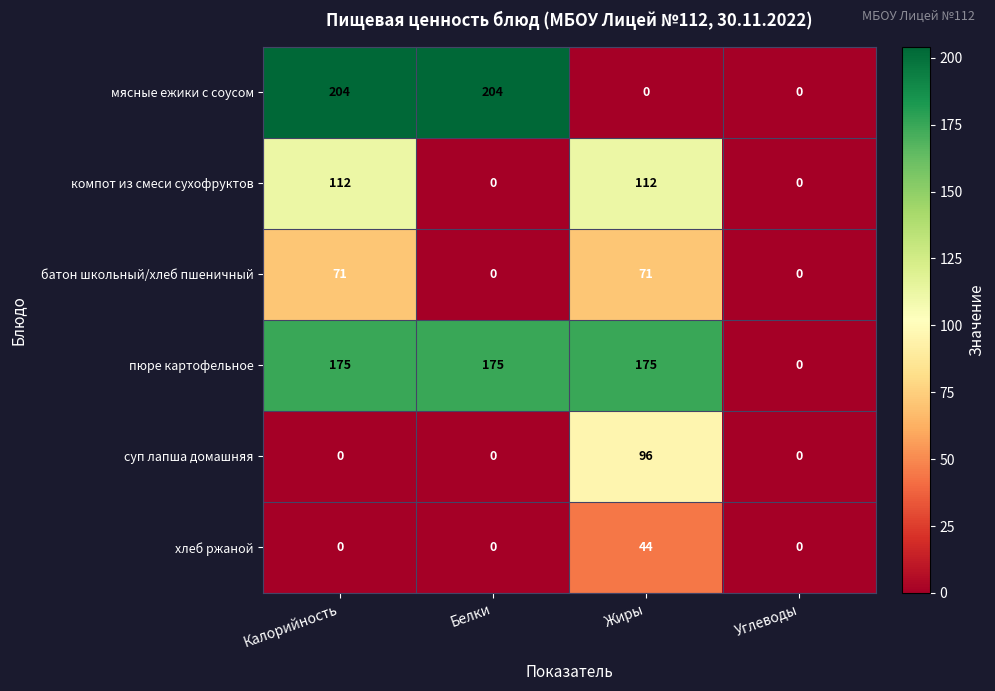

Which series has the largest total across all categories?

пюре картофельное